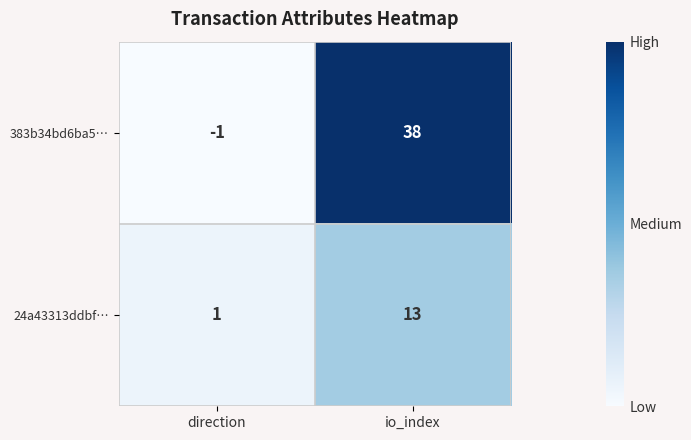

Rank the series by their maximum value, from highest to lowest.

383b34bd6ba5…, 24a43313ddbf…